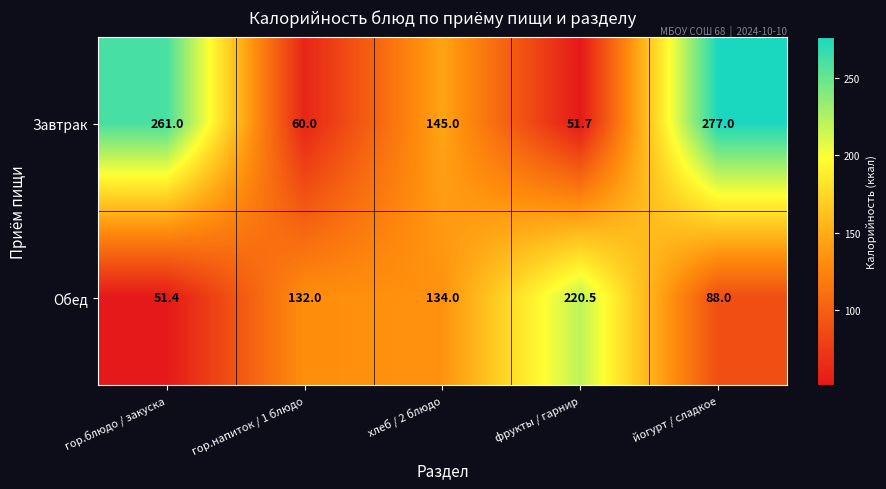

What is the smallest value displayed?

51.4